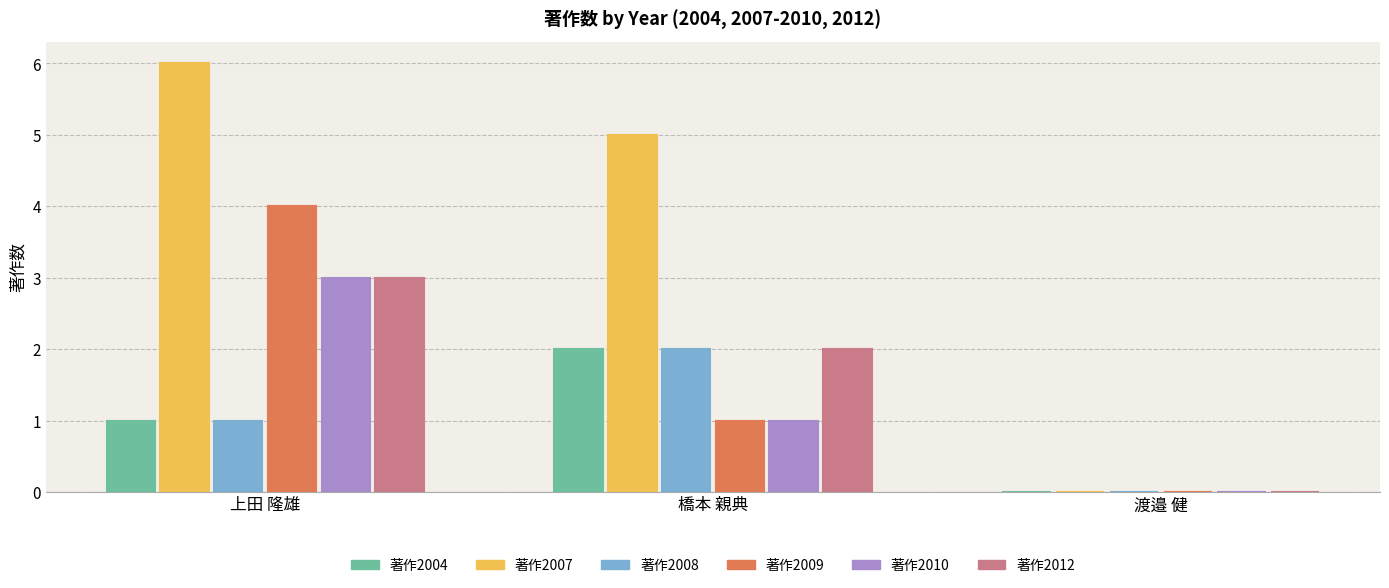

The value of 著作2007 at 上田 隆雄 is 6. True or false?

True